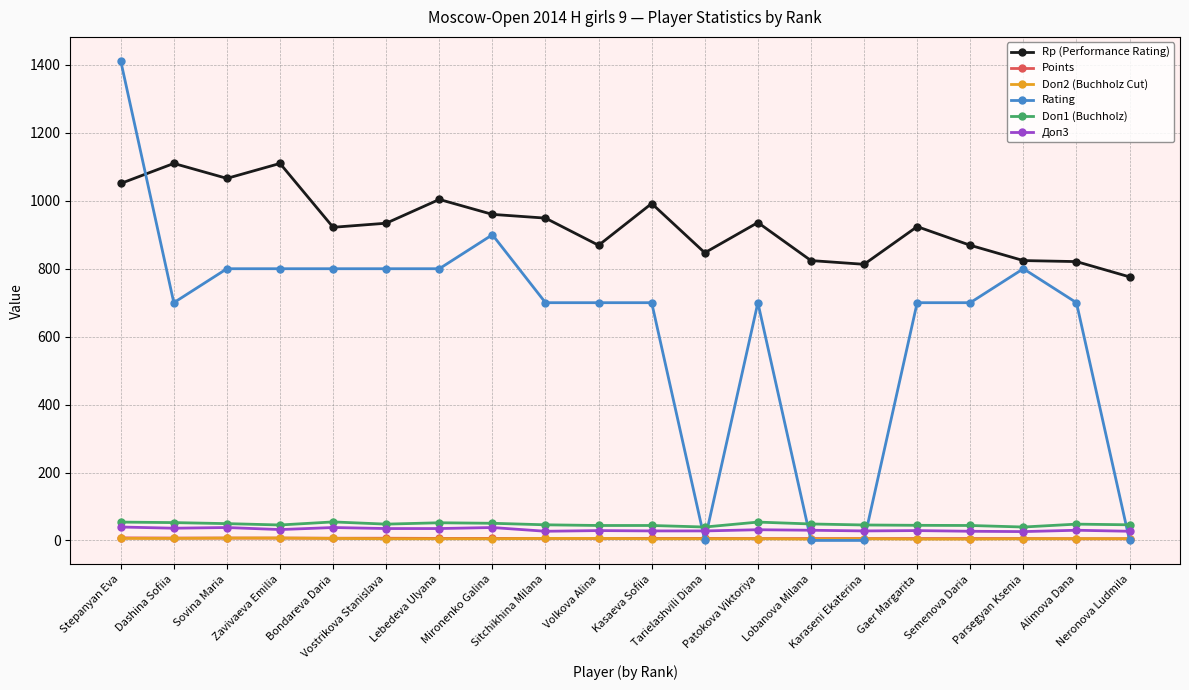

Which series has the widest spread of values?

Rating